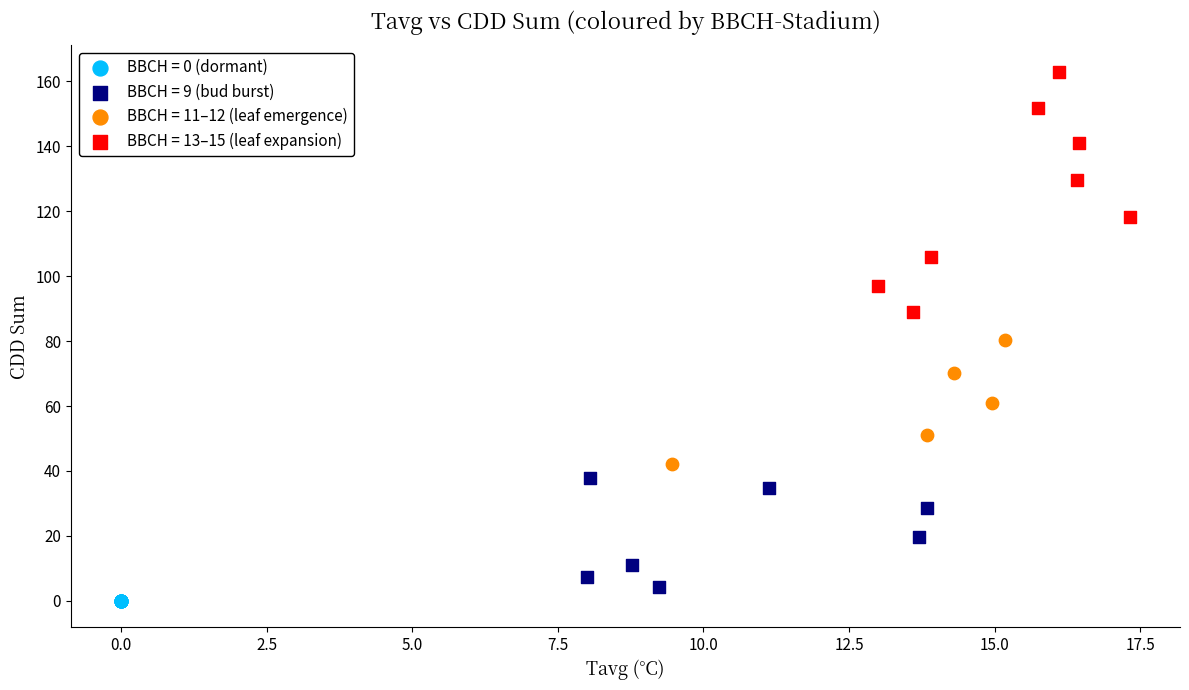

Which series contains the highest Y value?

BBCH = 13–15 (leaf expansion)